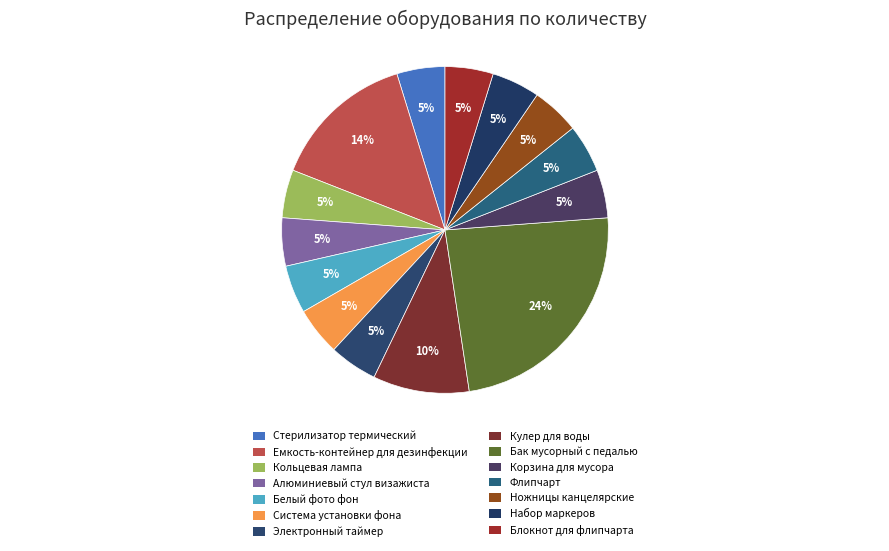

How many slices are in this pie chart?

14